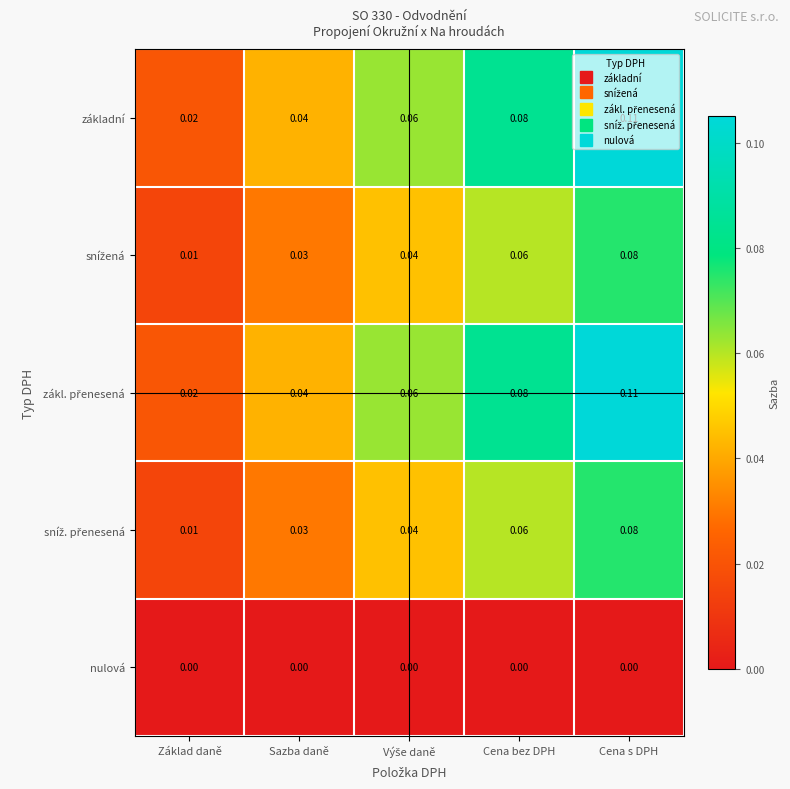

What is the total value across all series at Cena bez DPH?

0.3